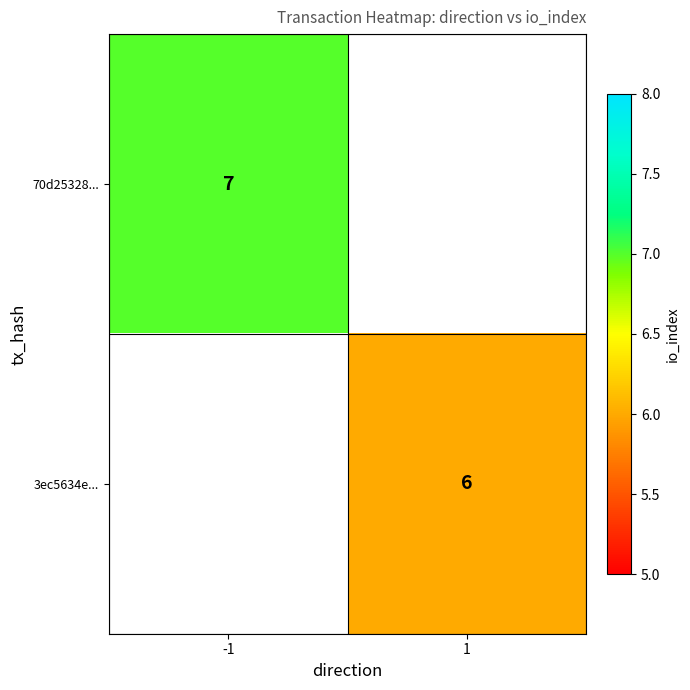

The 70d25328... series shows 10 at -1. True or false?

False